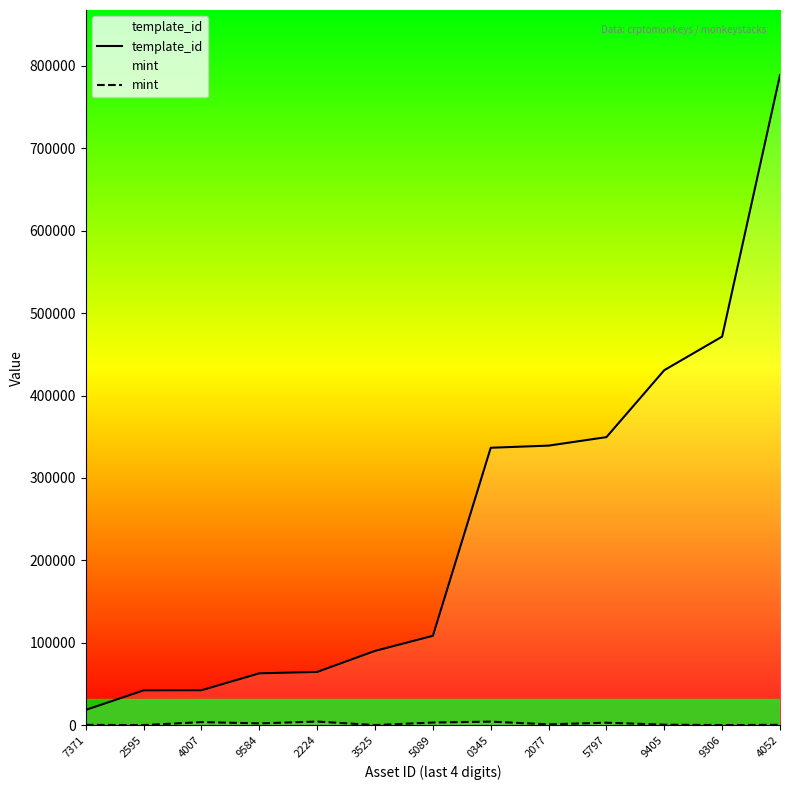

True or false: template_id has more than 1 interior local peaks.

False